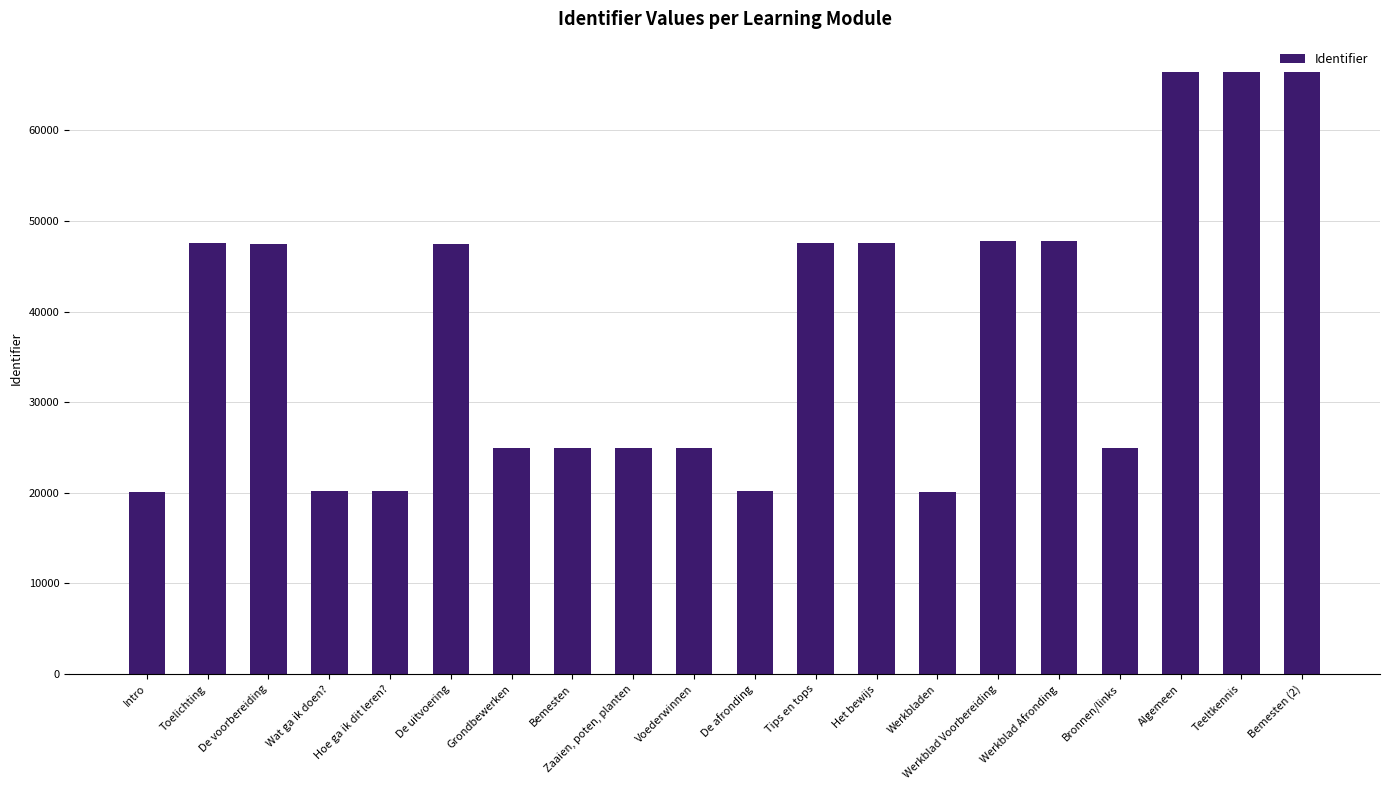

What is the smallest value displayed?

20146